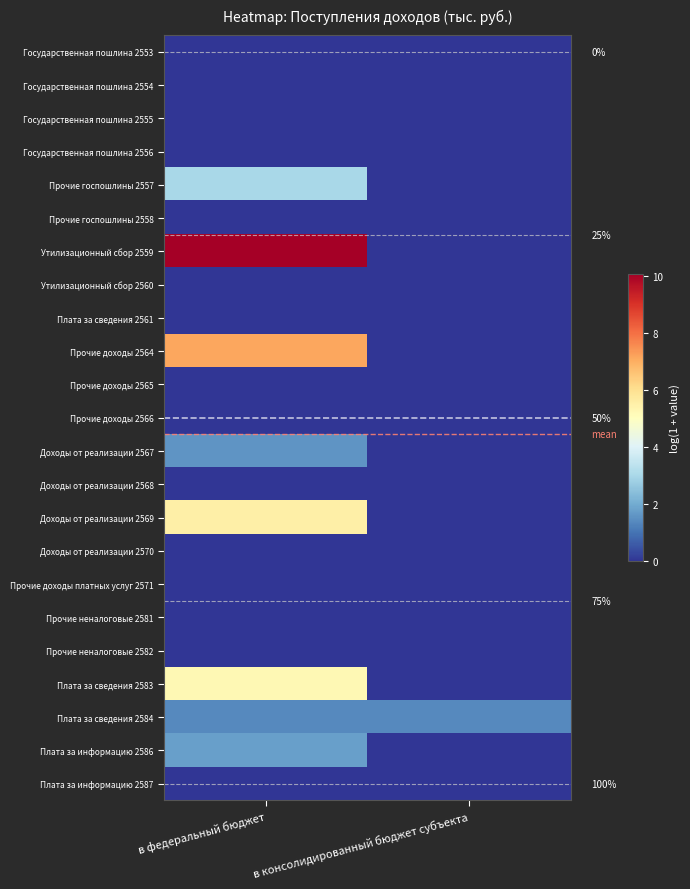

Is it true that Плата за информацию 2586 equals 1.8 at в федеральный бюджет?

True